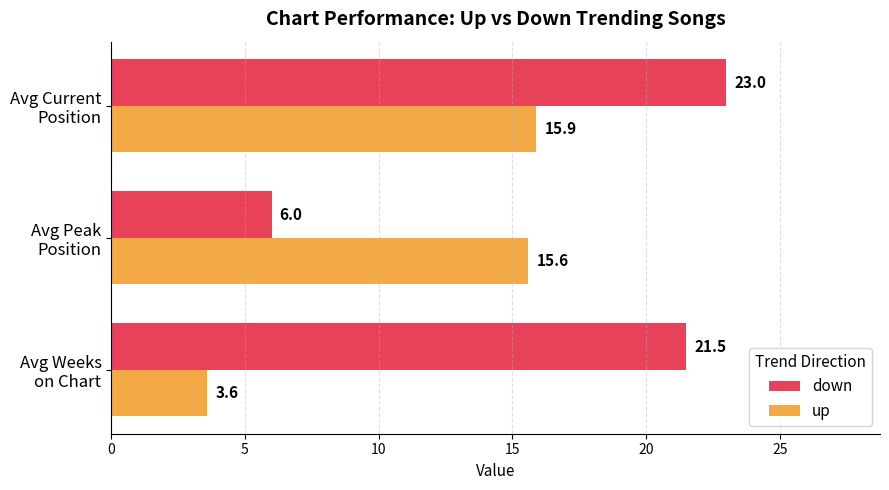

Rank the categories by down value from lowest to highest.

Avg Peak
Position, Avg Weeks
on Chart, Avg Current
Position